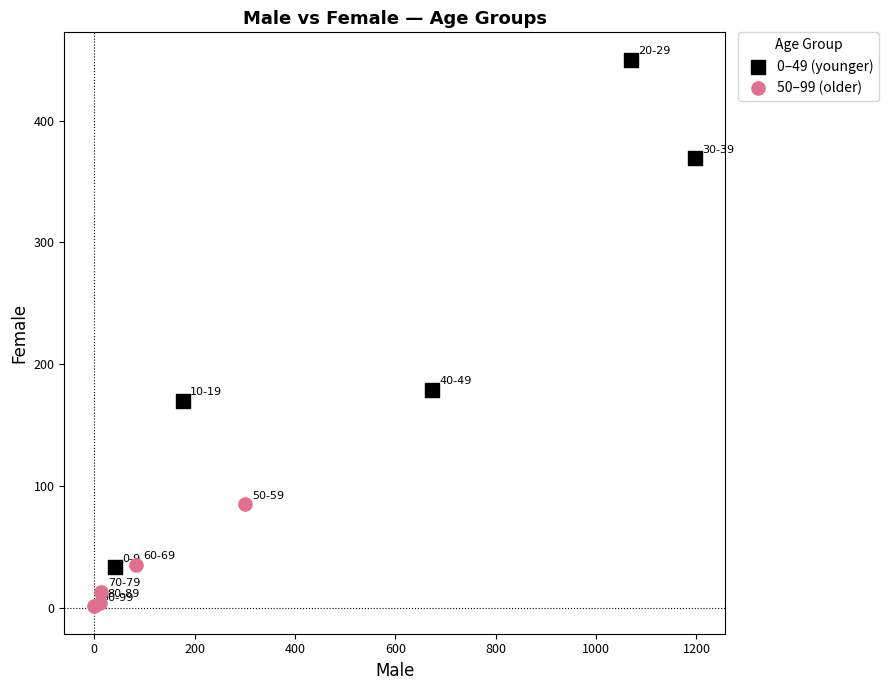

Which series has the largest Y range (max minus min)?

0–49 (younger)